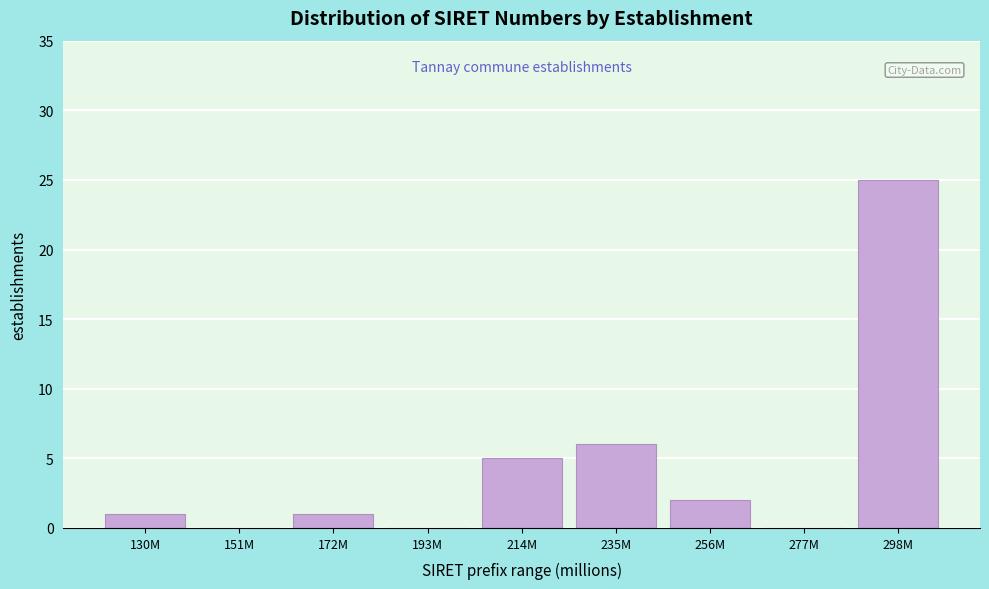

Reading right to left, extract all data points from this chart.

298M=25	277M=0	256M=2	235M=6	214M=5	193M=0	172M=1	151M=0	130M=1